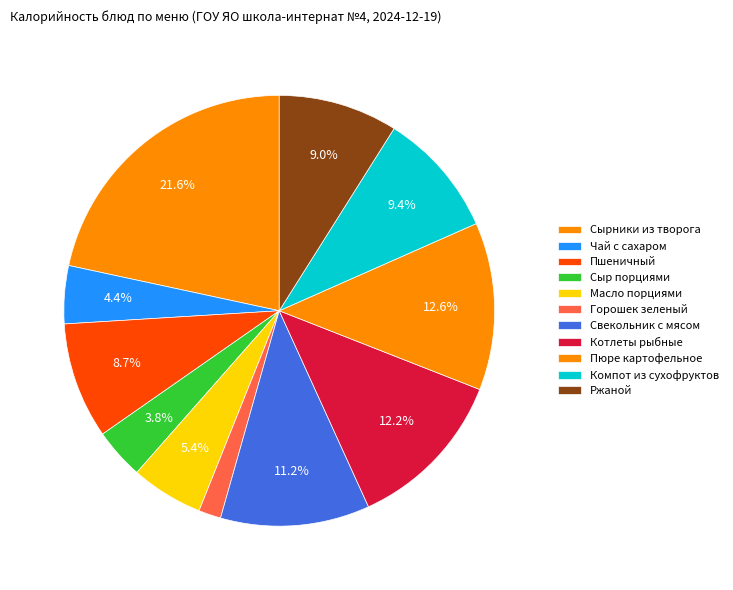

Count the number of slices in the pie.

11